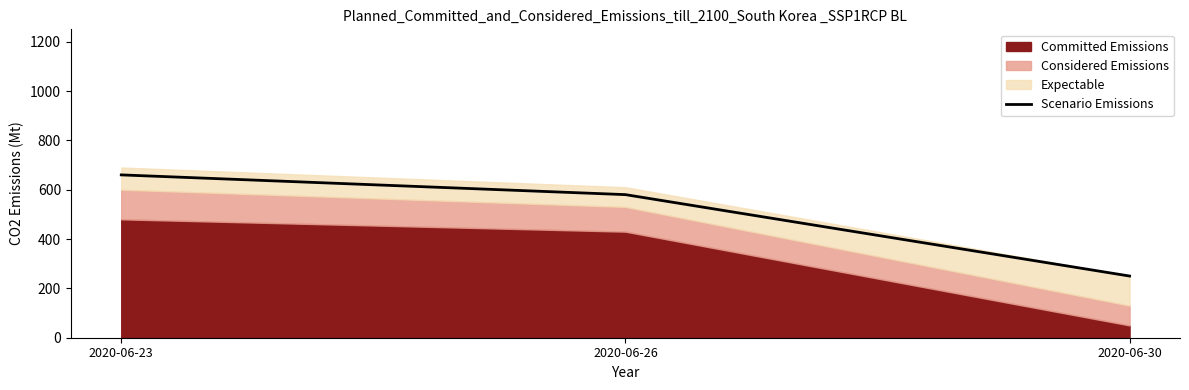

Rank the categories by value from highest to lowest.

2020-06-23, 2020-06-26, 2020-06-30